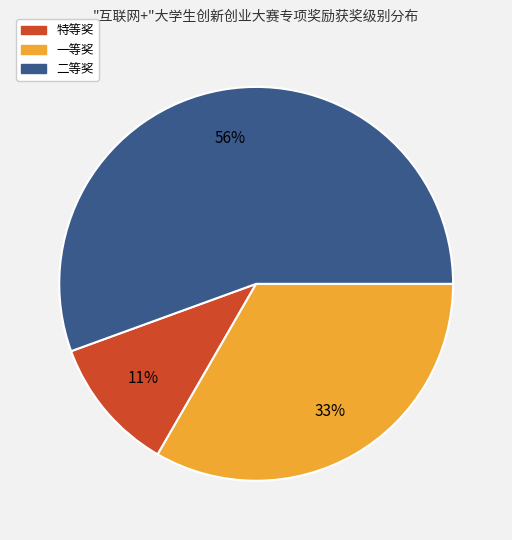

Is the sum of 一等奖 and 二等奖 greater than half?

Yes